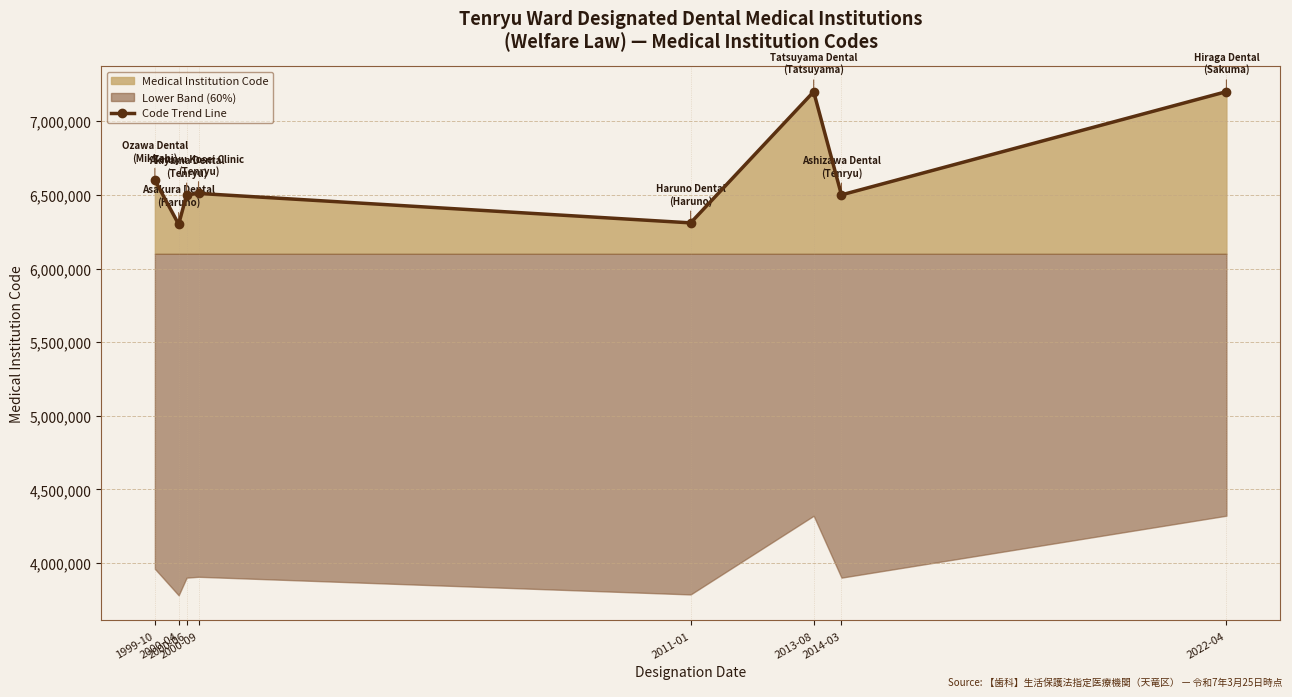

What is the maximum value shown in the chart?

7201559